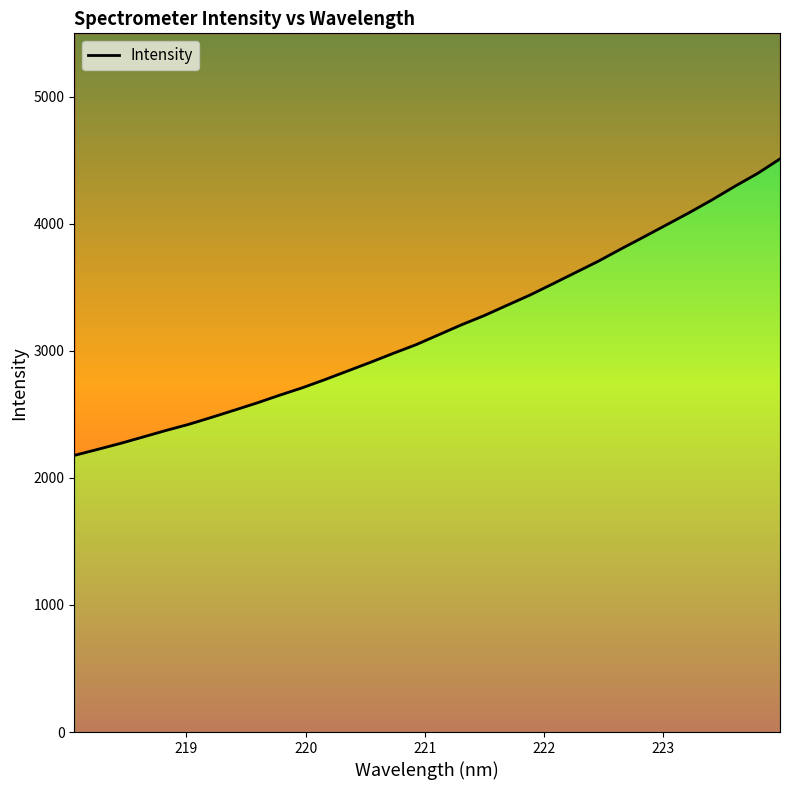

How many lines are shown in the chart?

1